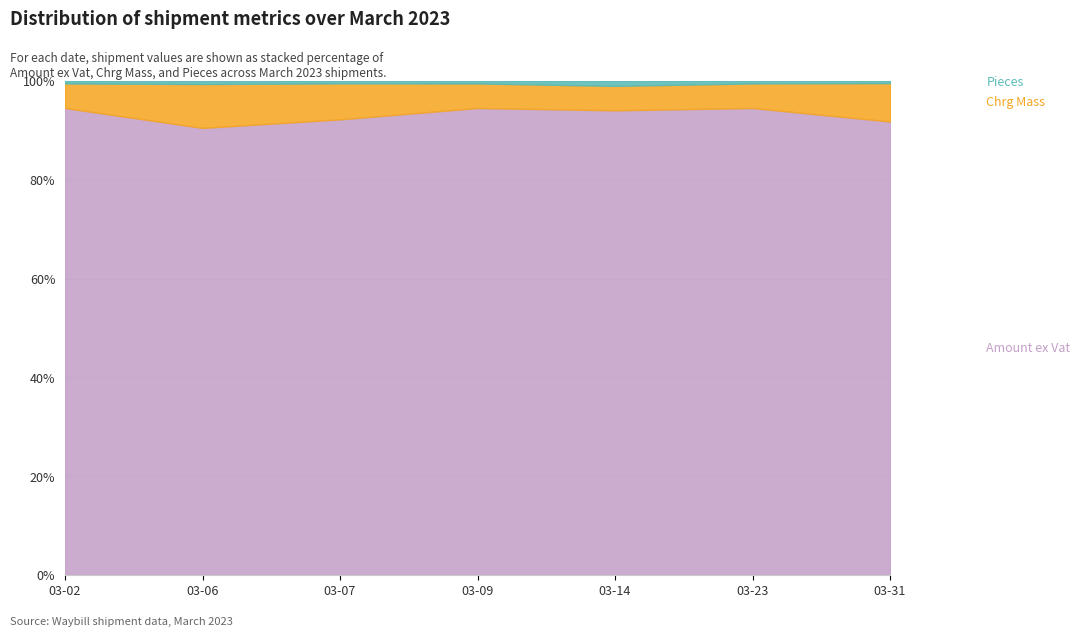

Which category has the highest value in the Chrg Mass series?

2023-03-06